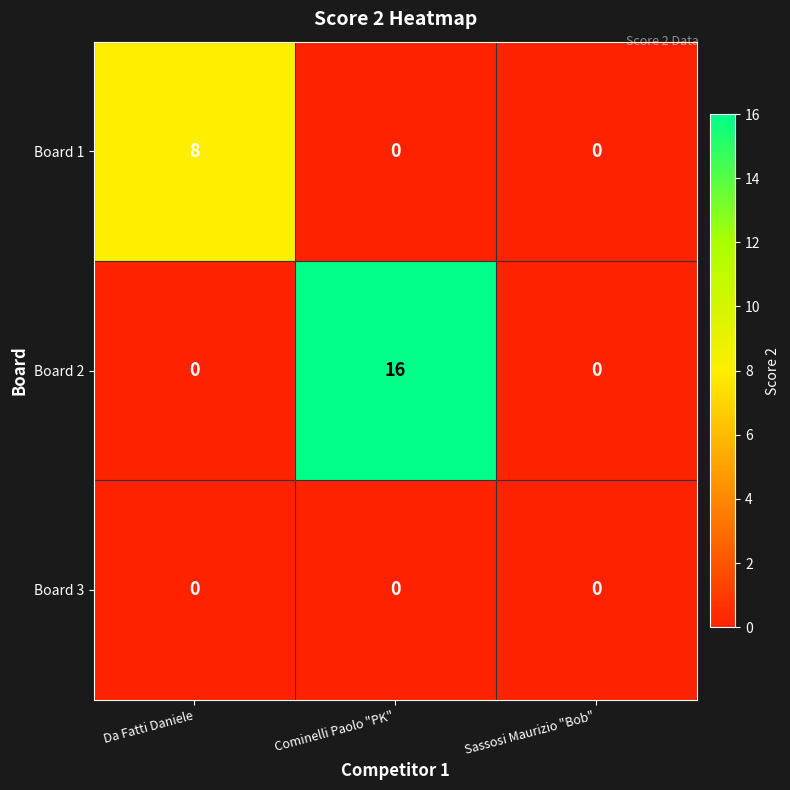

Reading left to right, what are all the values shown in this chart?

Board 1: 8	0	0
Board 2: 0	16	0
Board 3: 0	0	0